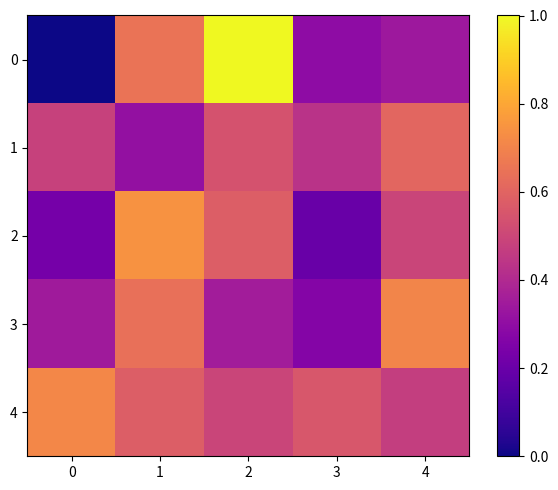

Reading right to left, transcribe all the data shown in this chart.

0: 4=-128.4	3=-128.5	2=-126.9	1=-127.7	0=-129.1
1: 4=-127.8	3=-128.2	2=-127.9	1=-128.4	0=-128.1
2: 4=-128.0	3=-128.7	2=-127.9	1=-127.5	0=-128.6
3: 4=-127.6	3=-128.5	2=-128.4	1=-127.7	0=-128.4
4: 4=-128.1	3=-127.9	2=-128.0	1=-127.9	0=-127.6